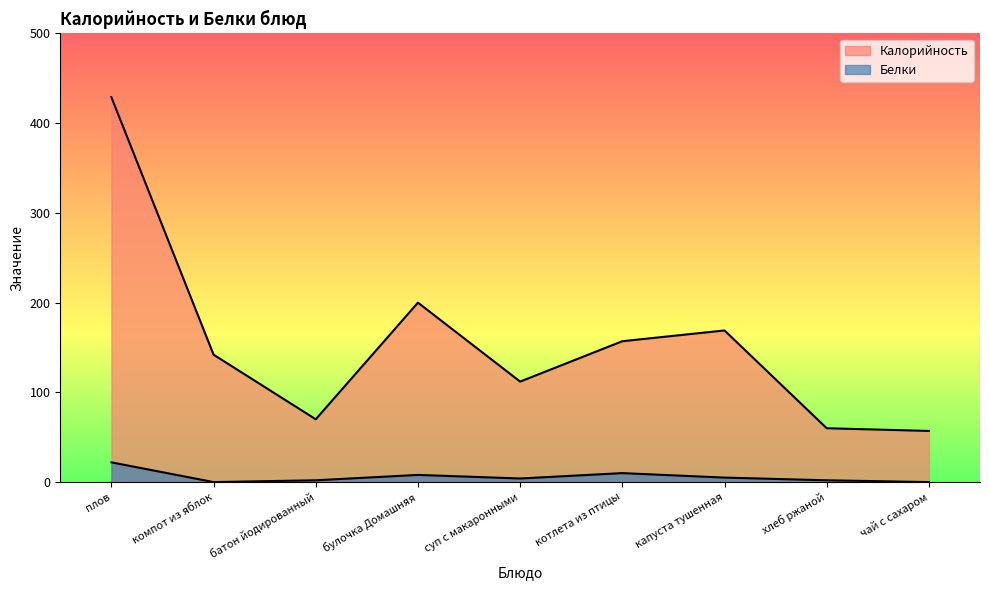

Which series has the largest total across all categories?

Калорийность